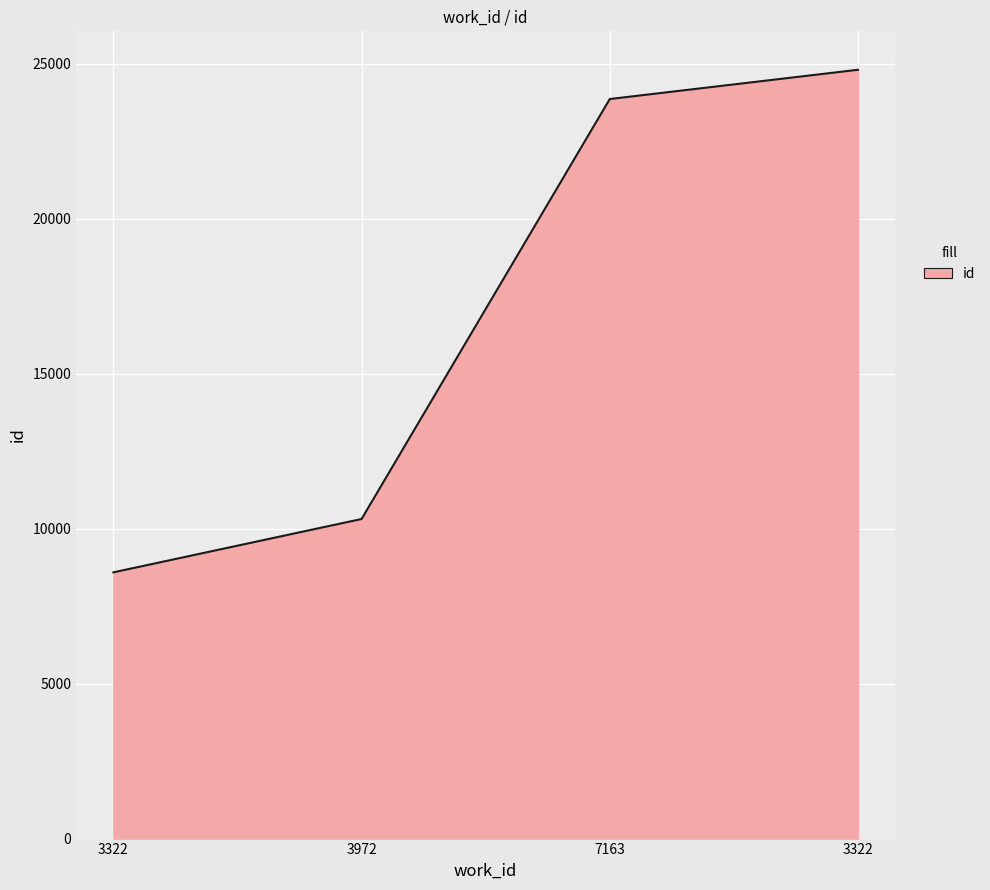

What is the value of the 3rd point from the left?

23861